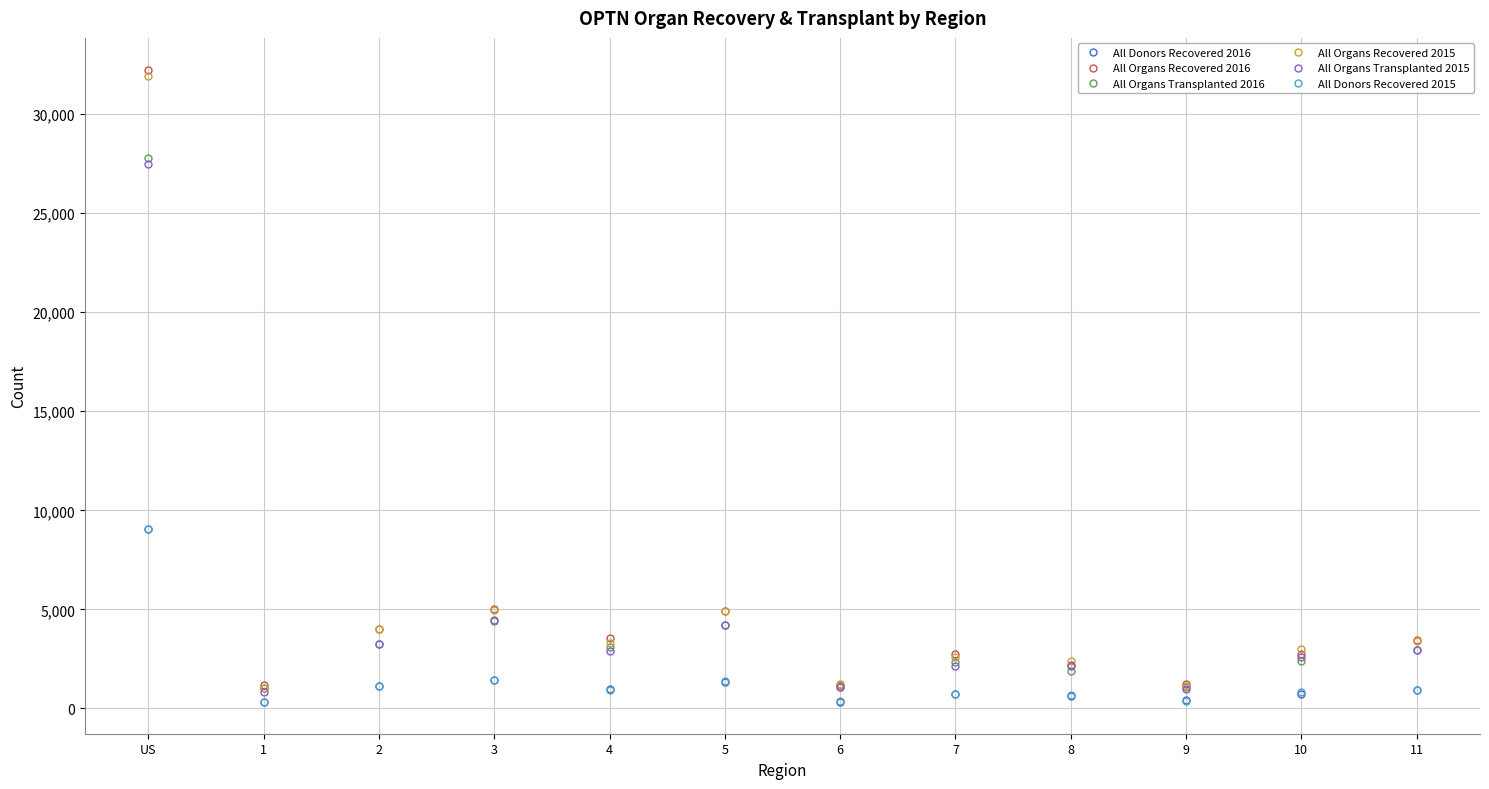

Which series has the widest spread of values?

All Organs Recovered 2016